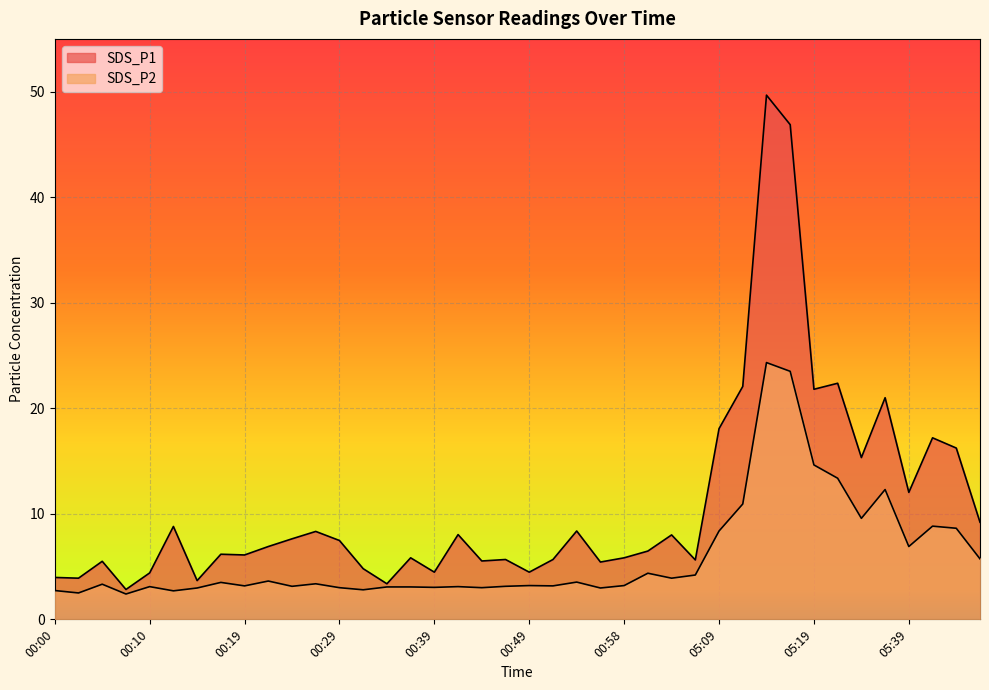

True or false: SDS_P2 and SDS_P1 intersect in this chart.

False